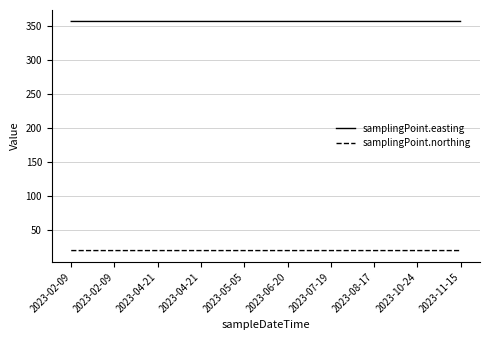

How many lines are shown in the chart?

2